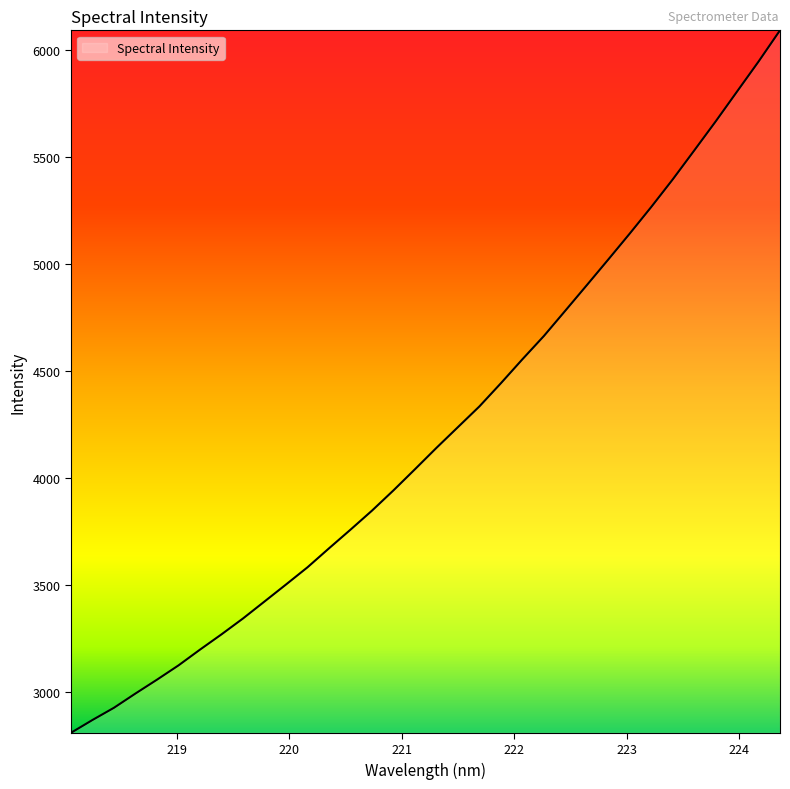

What is the greatest value displayed?

6092.2